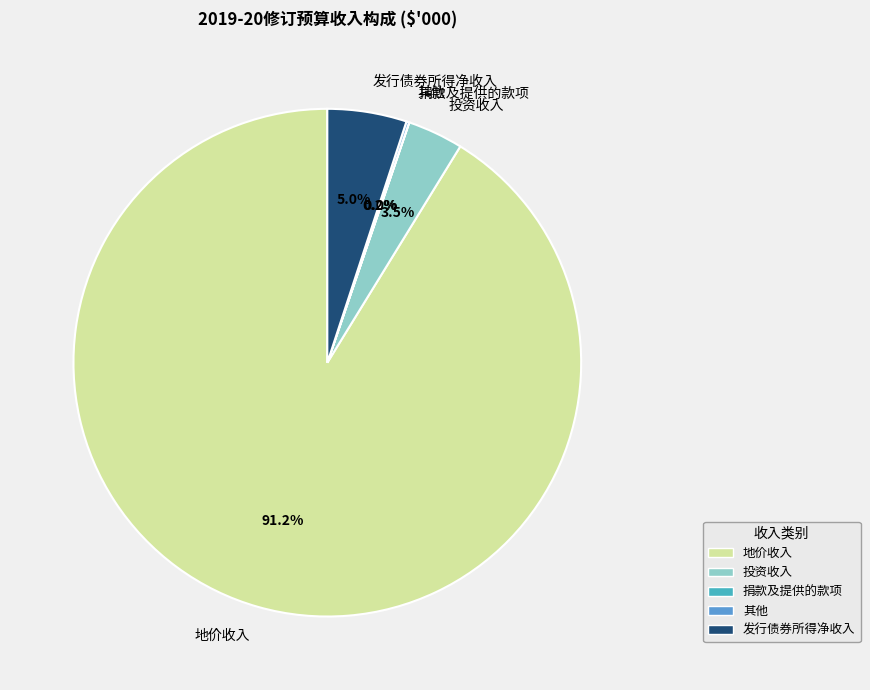

How much of the chart is everything except 发行债券所得净收入?

95.0%